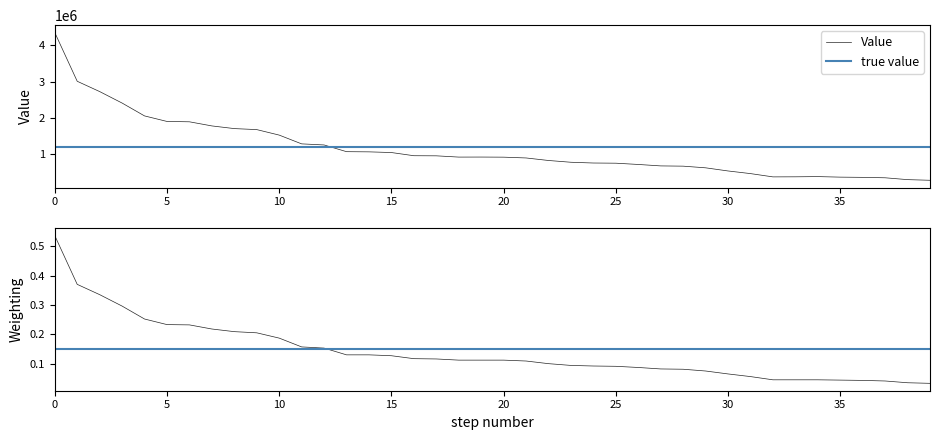

True or false: weighting and value intersect in this chart.

False